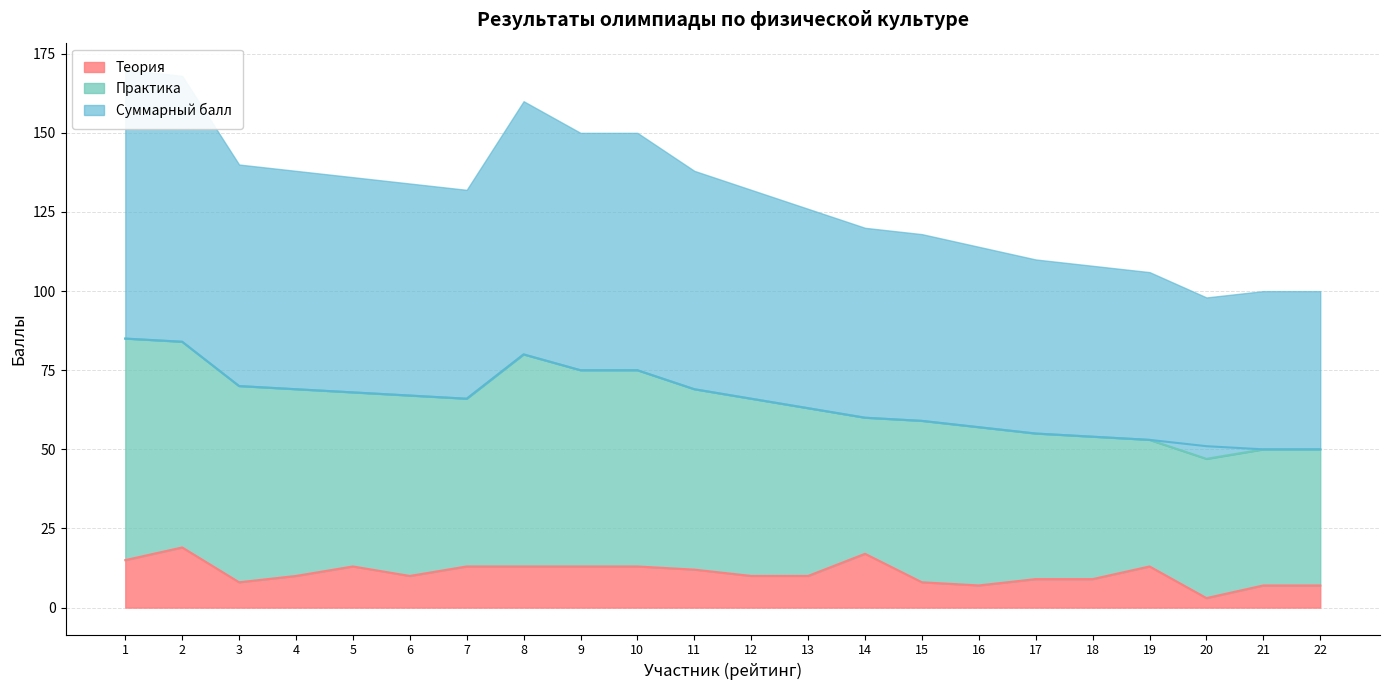

The Теория series shows 12 at 11. True or false?

True